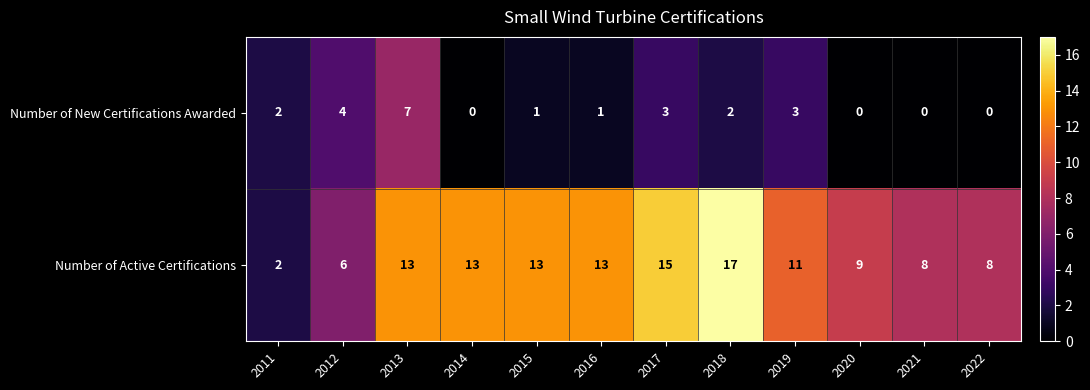

Which series changed the most between 2013 and 2017?

Number of New Certifications Awarded